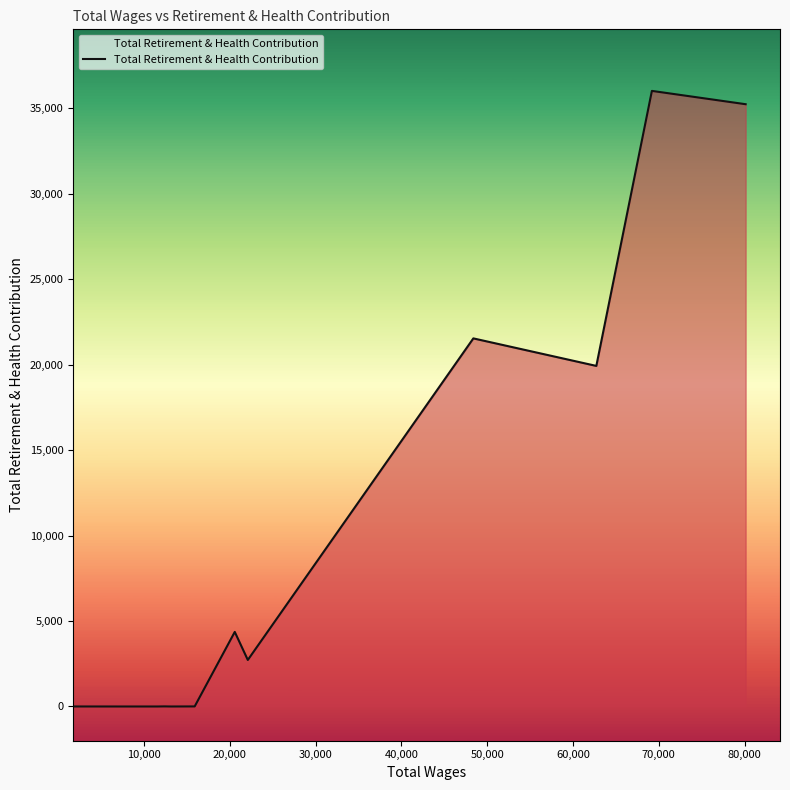

What is the difference between the maximum and minimum values?

36002